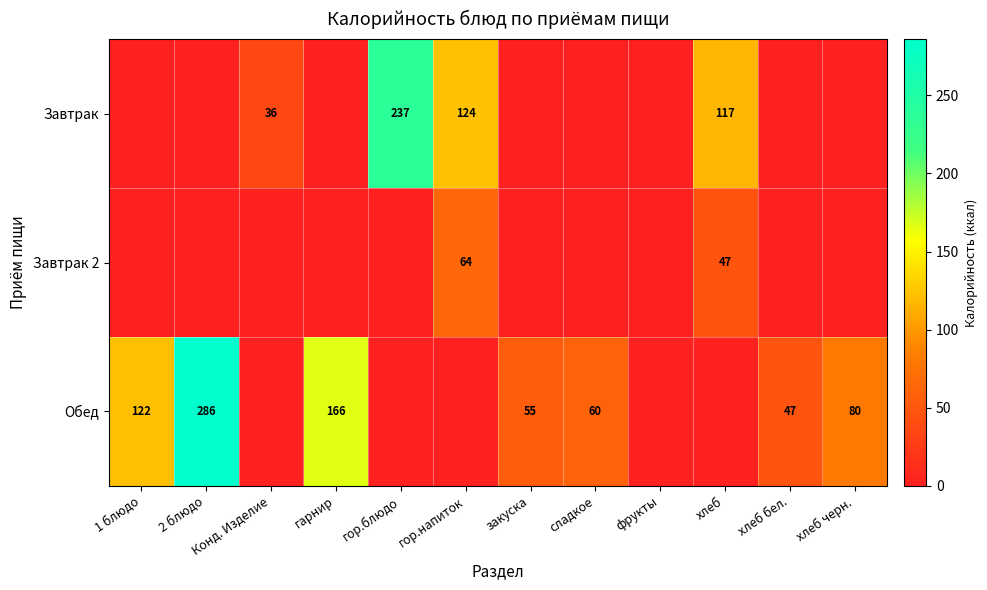

The Обед series shows 48 at 1 блюдо. True or false?

False